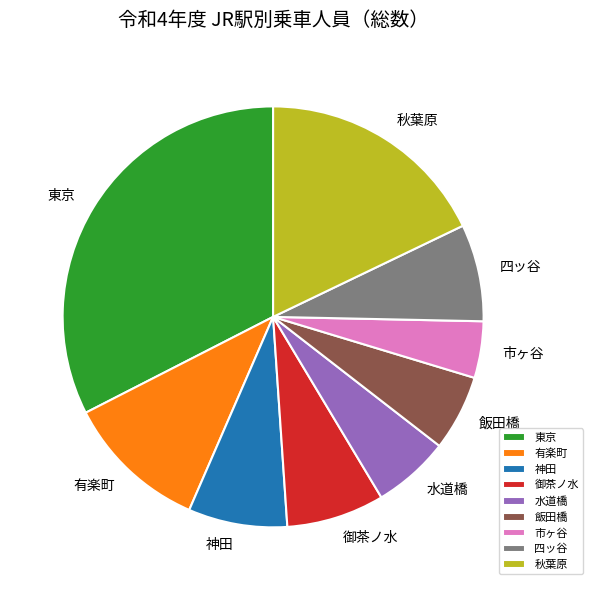

What is the largest slice in the pie chart?

東京